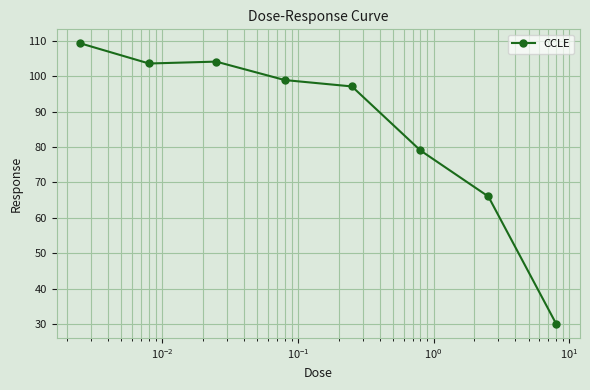

Reading right to left, list all the values displayed in this chart.

30.0	66.0	79.0	97.1	98.9	104.1	103.6	109.3